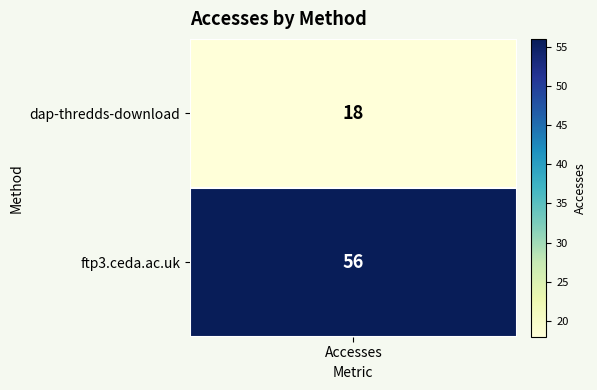

Which has a higher value, ftp3.ceda.ac.uk or dap-thredds-download?

ftp3.ceda.ac.uk